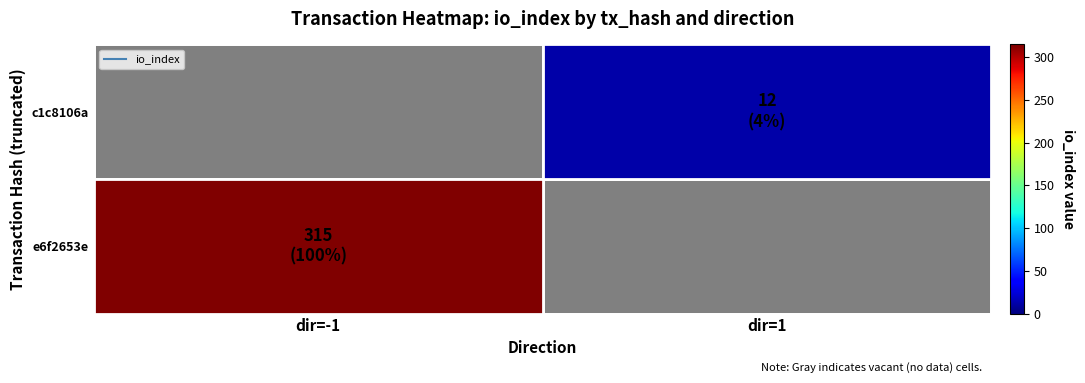

At how many categories does at least one series exceed 45?

1